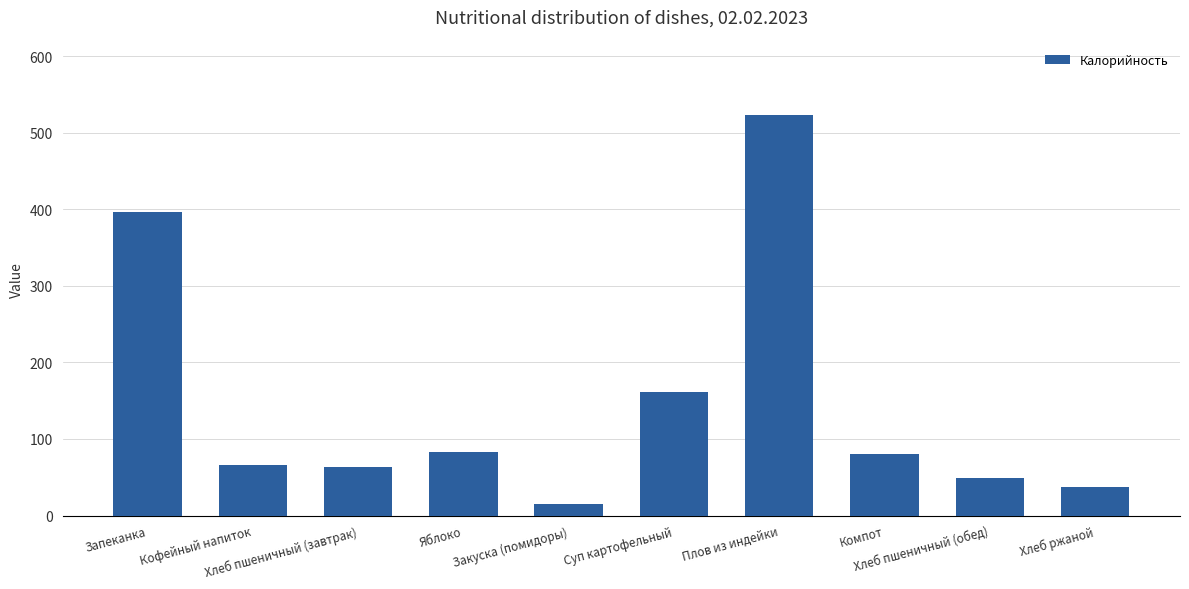

What is the sum of the values at Суп картофельный and Кофейный напиток?

227.8